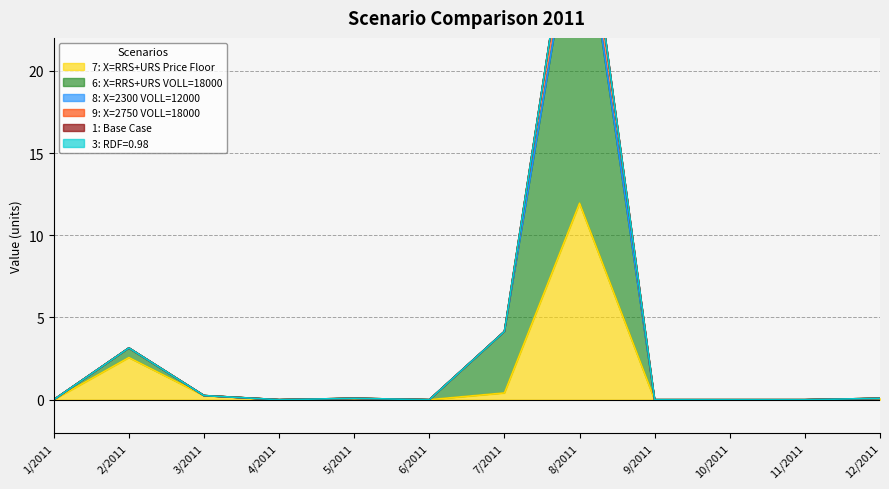

What is the difference between the 6: X=RRS+URS VOLL=18000 values at 3/2011 and 7/2011?

3.9